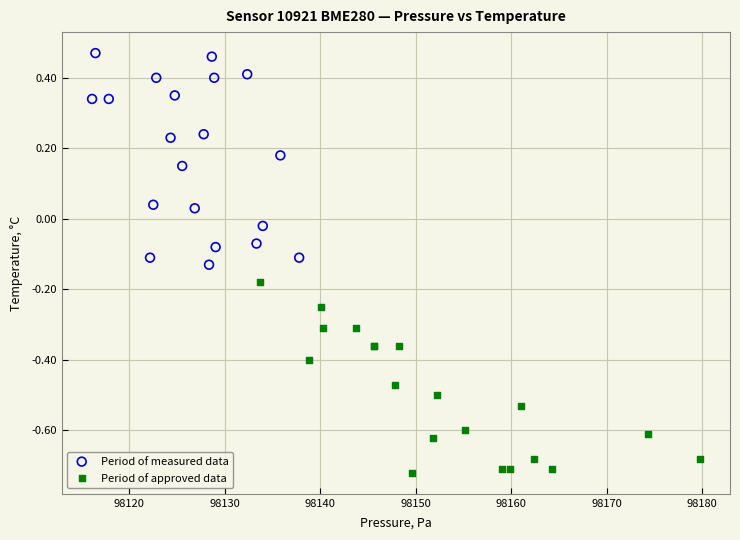

Which series contains the highest Y value?

Period of measured data